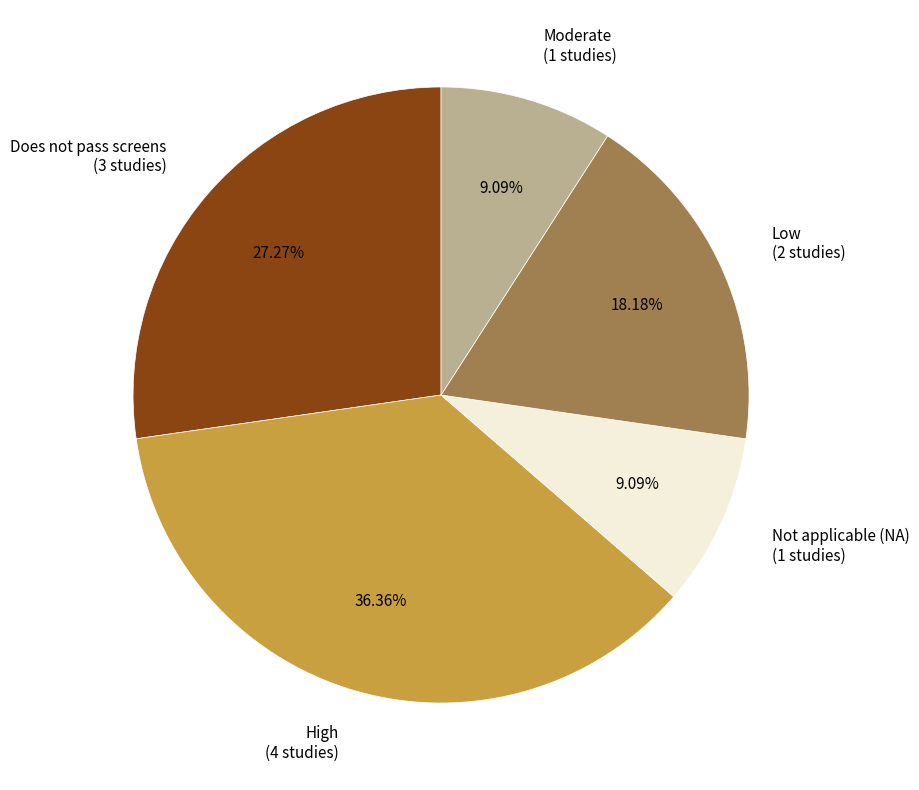

How many slices are in this pie chart?

5